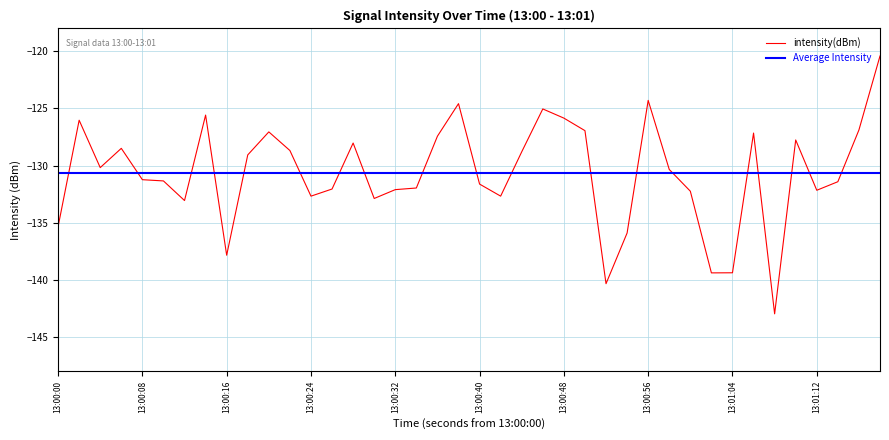

How many interior local peaks (higher than both neighbors) does the data have?

10